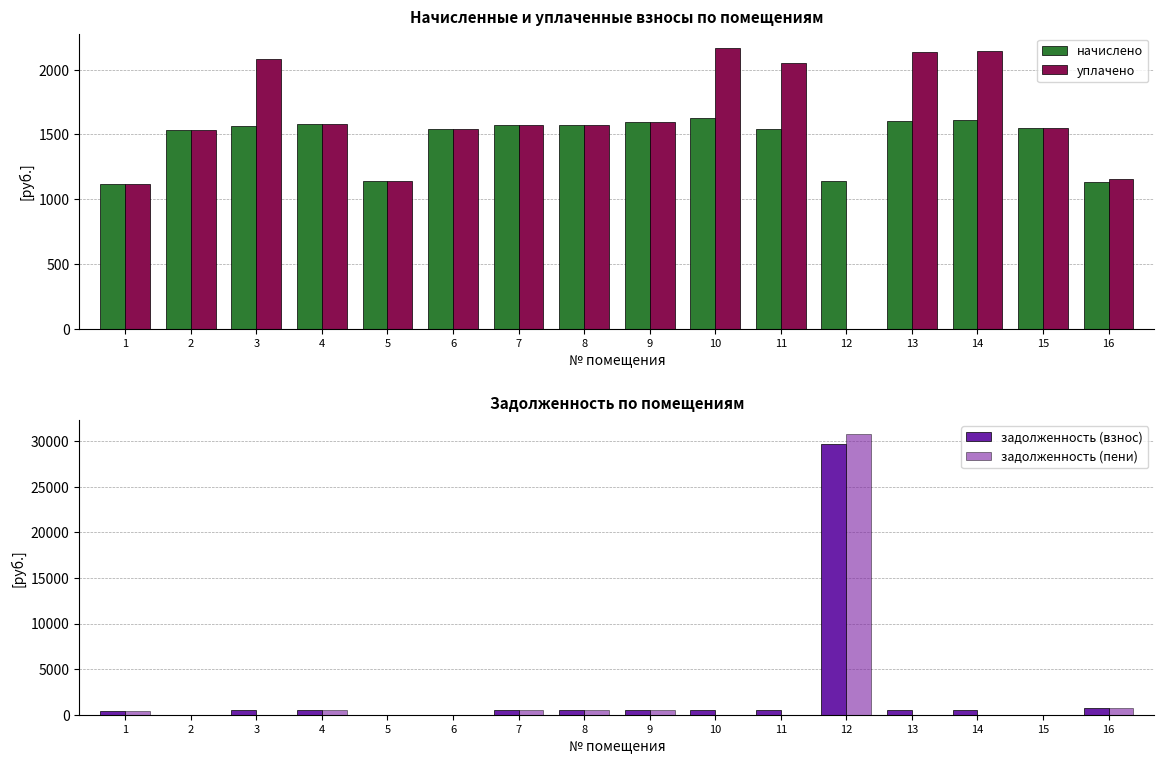

Which label corresponds to the smallest value in the chart?

12